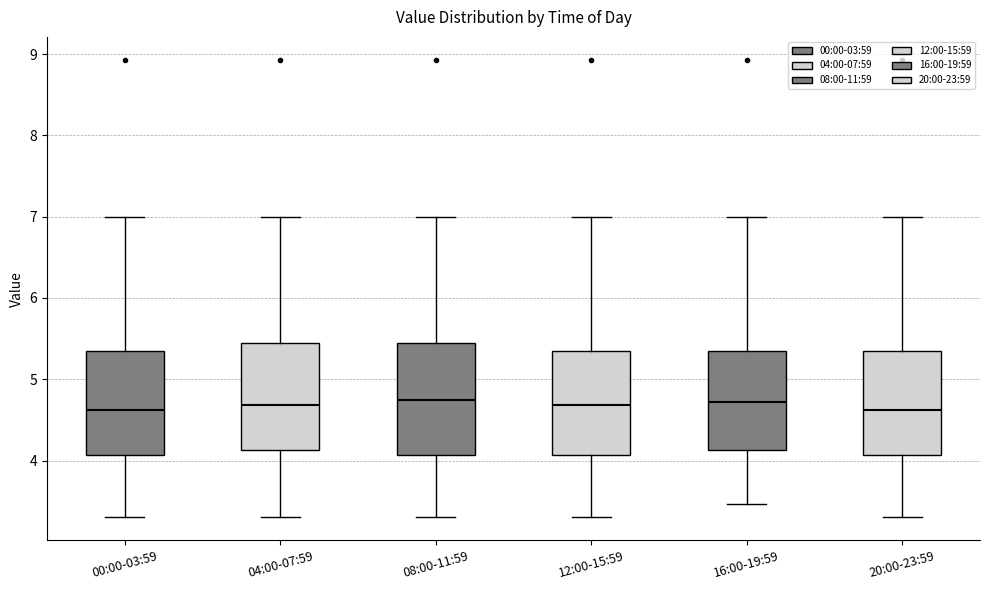

Where is the upper edge of the box for 12:00-15:59 on the y-axis? The values are not printed on the chart, so give them approximately, as read against the axis.

5.4